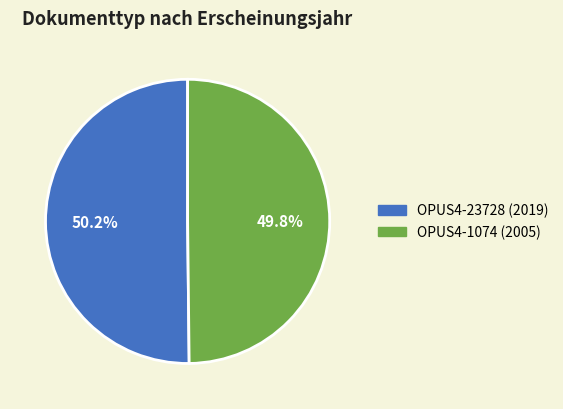

To the nearest percent, what portion does OPUS4-1074 (2005) represent?

50%